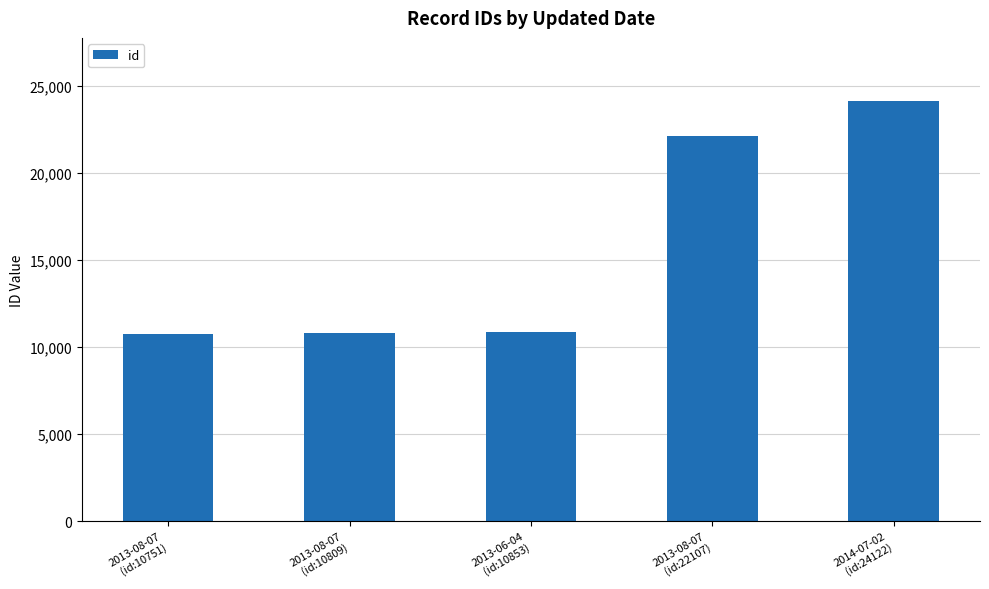

What is the change in value from 2013-08-07
(id:10809) to 2013-08-07
(id:22107)?

+11298